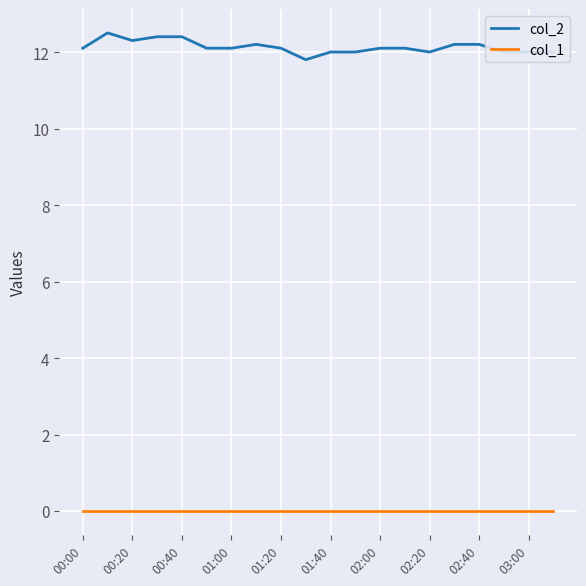

True or false: col_1 and col_2 intersect in this chart.

False